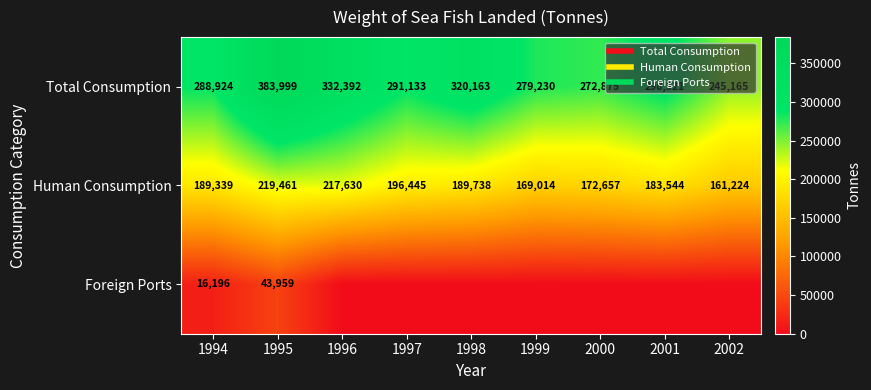

List the labels in order of Foreign Ports value, largest first.

1995, 1994, 1996, 1997, 1998, 1999, 2000, 2001, 2002